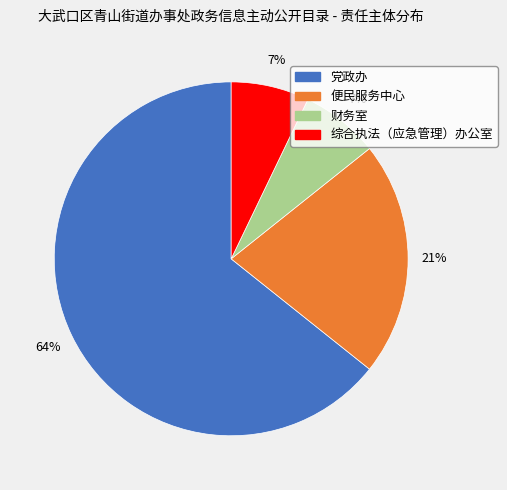

True or false: 综合执法（应急管理）办公室 accounts for 7% of the total.

True